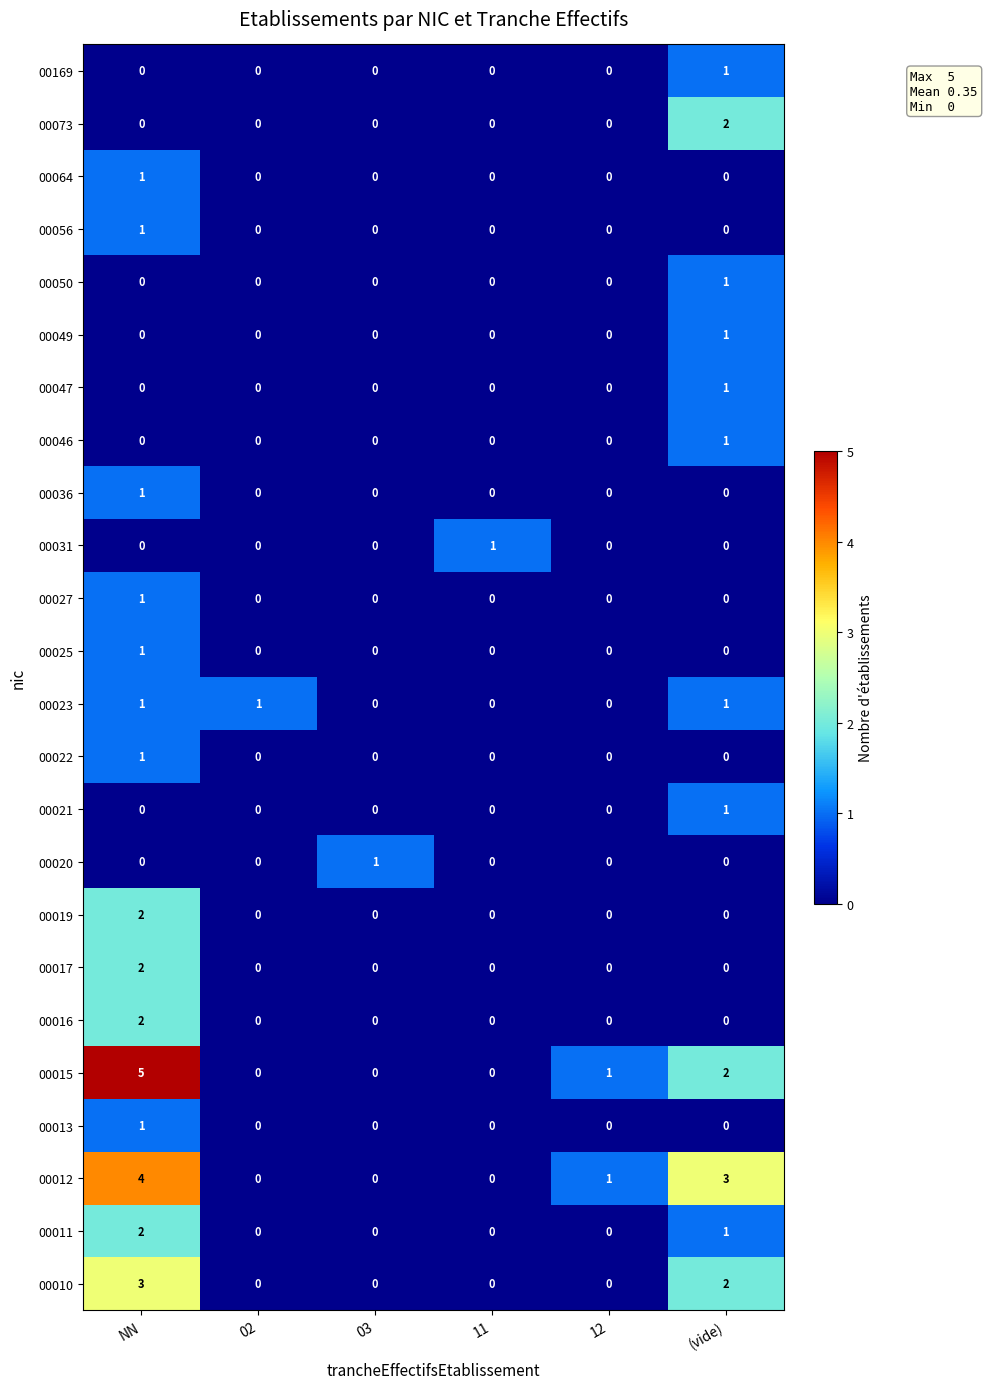

Is it true that 00036 equals 0 at NN?

False